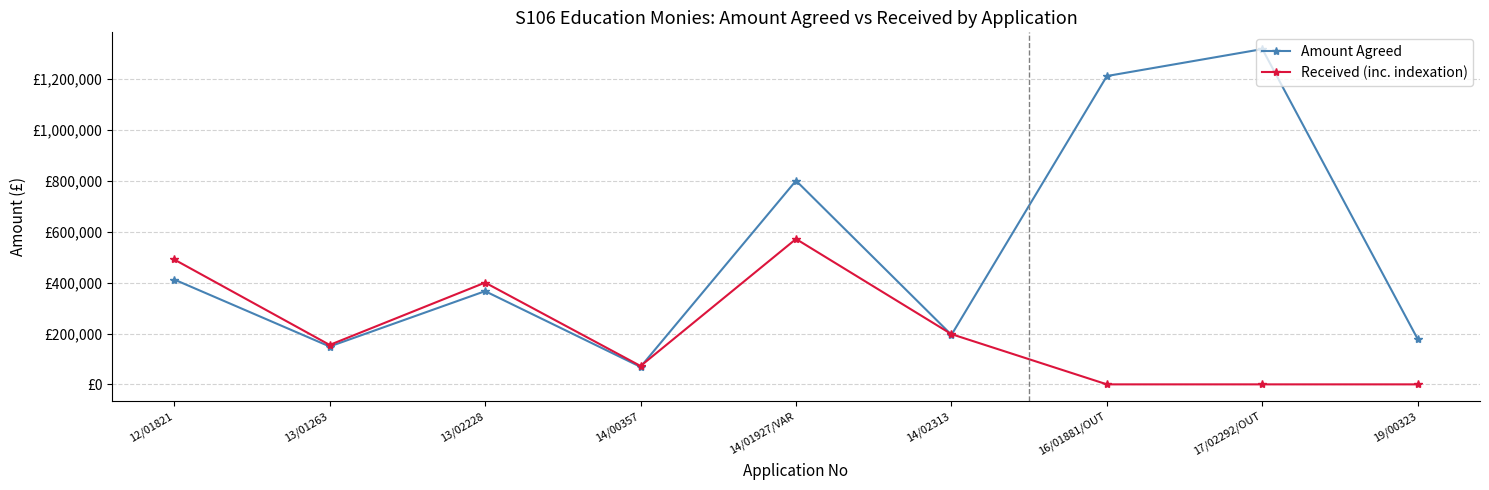

What is the label of the 5th point from the right?

14/01927/VAR